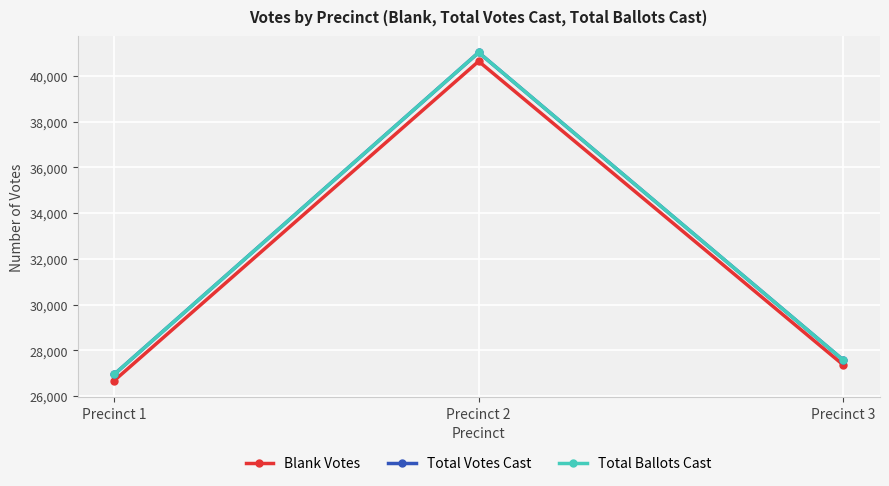

Rank the series at Precinct 1 from lowest to highest value.

Blank Votes, Total Votes Cast, Total Ballots Cast